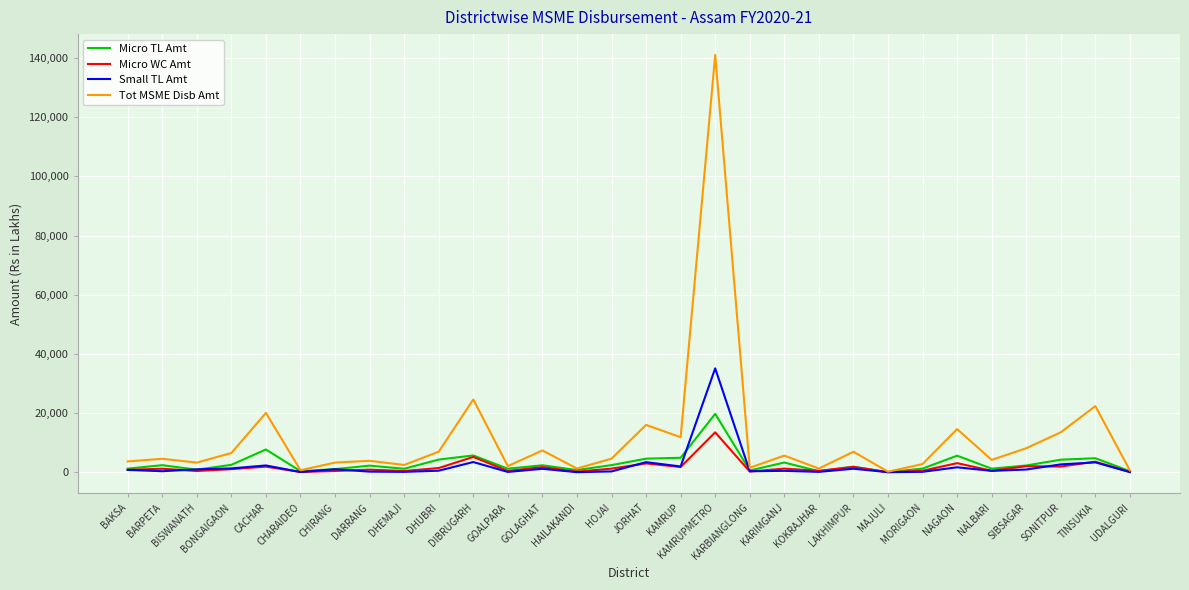

In Tot MSME Disb Amt, how many points are lower than both neighbors (excluding endpoints)?

10